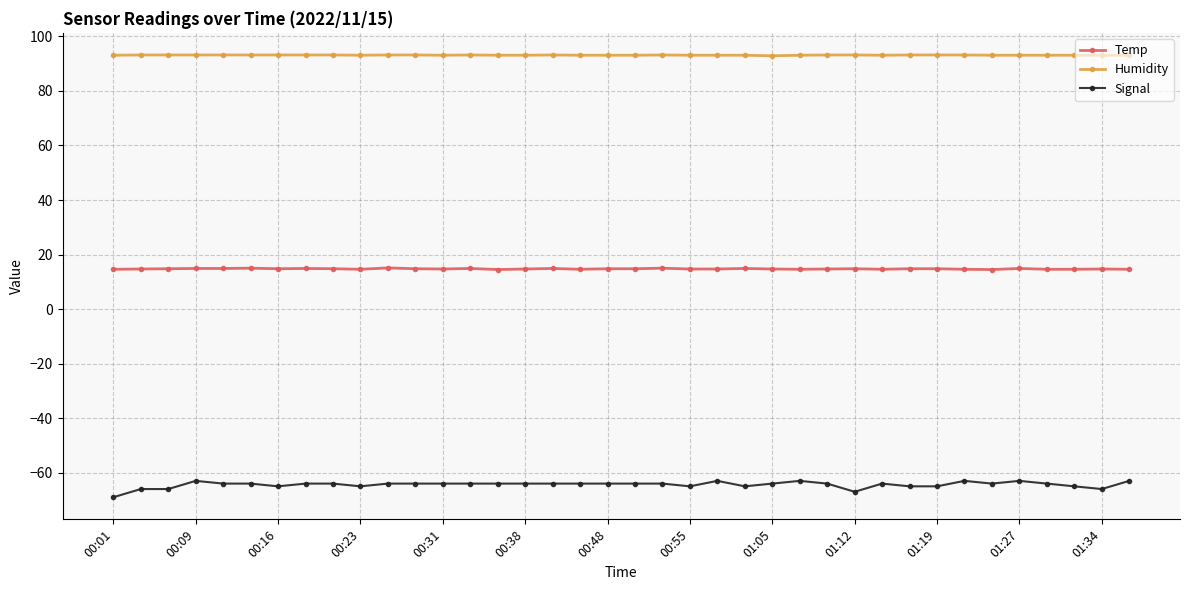

What is the sum of all Signal values?

-2447.0